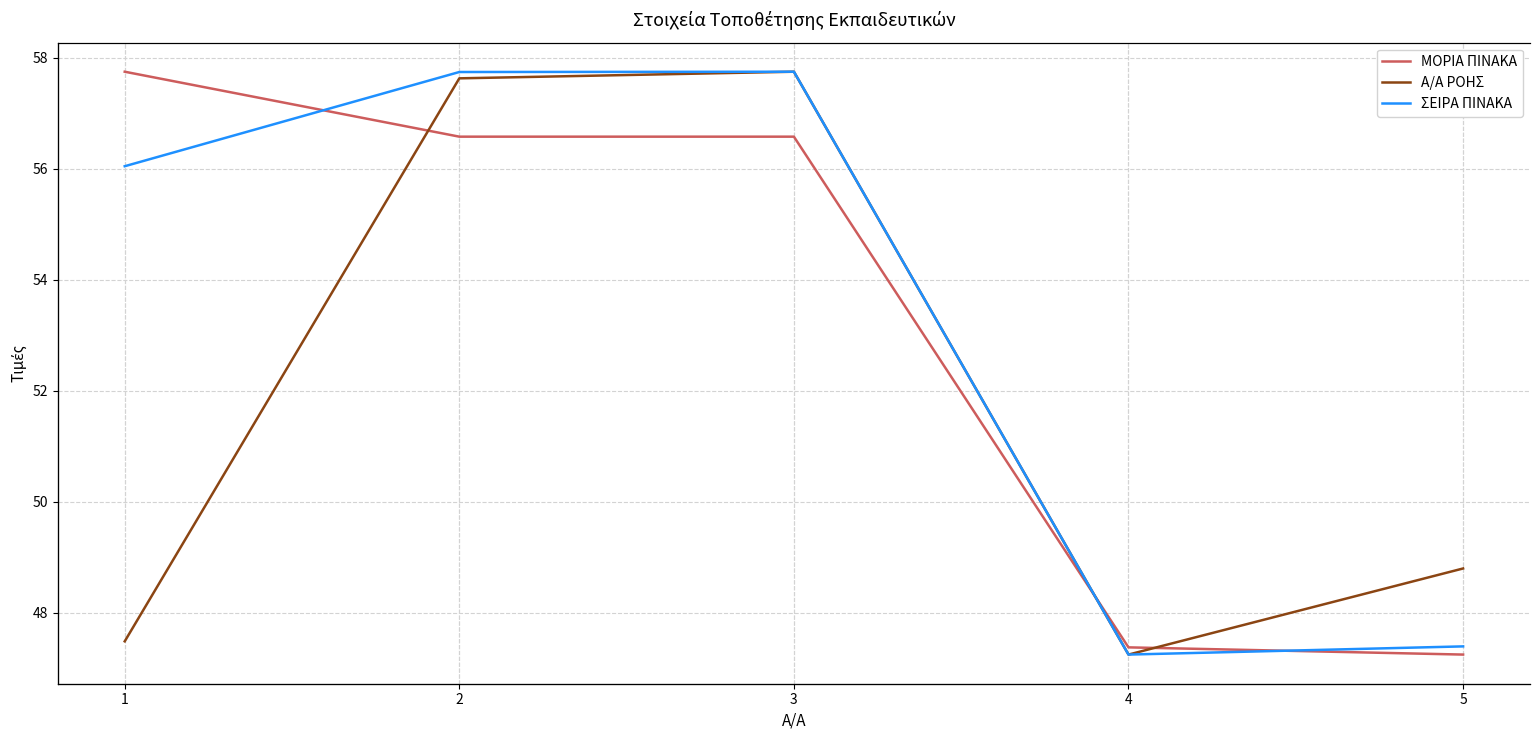

At which category does Α/Α ΡΟΗΣ reach its first local peak?

3